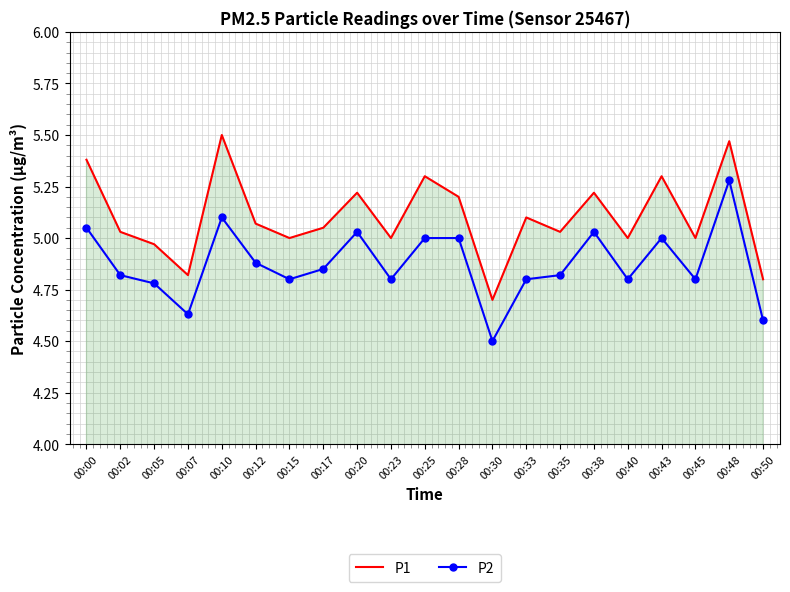

What is the difference between the highest and lowest values at 00:43?

0.3